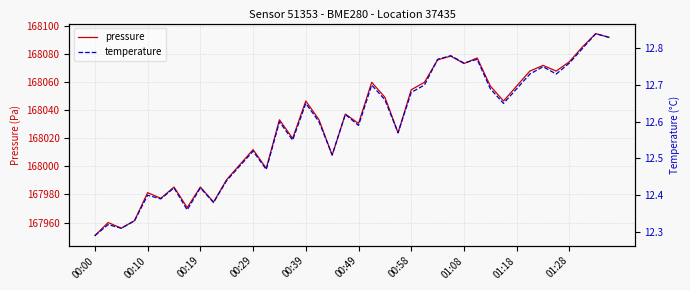

How many interior local peaks does the pressure series have?

13